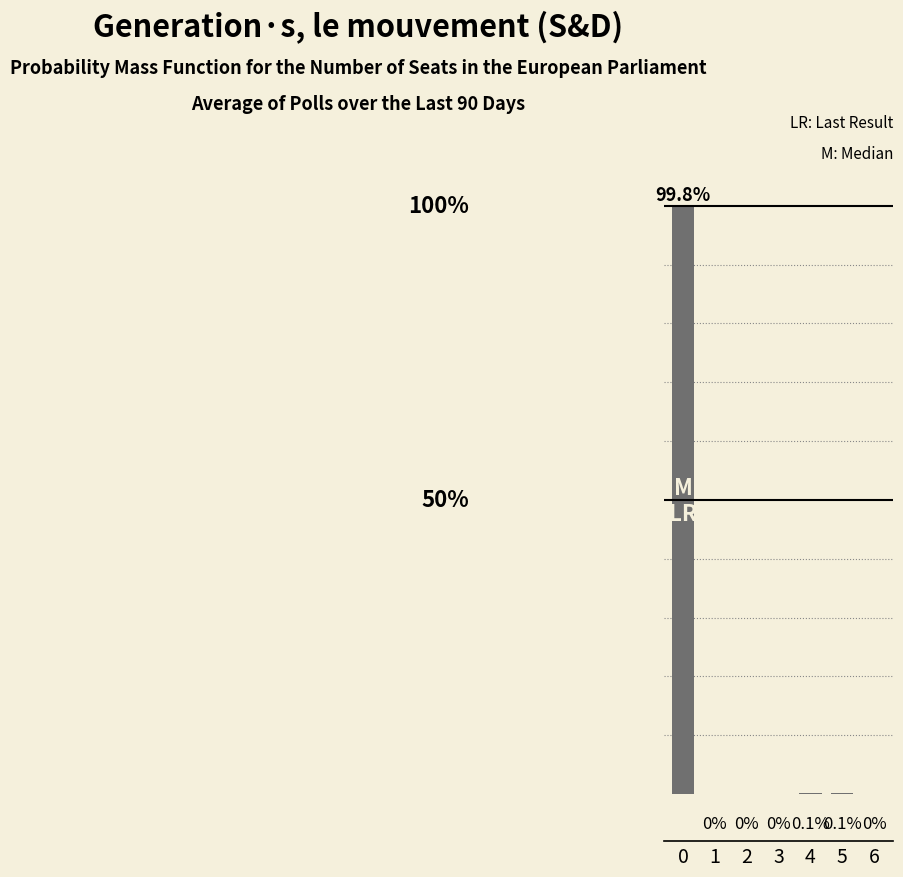

Are the bars horizontal?

No